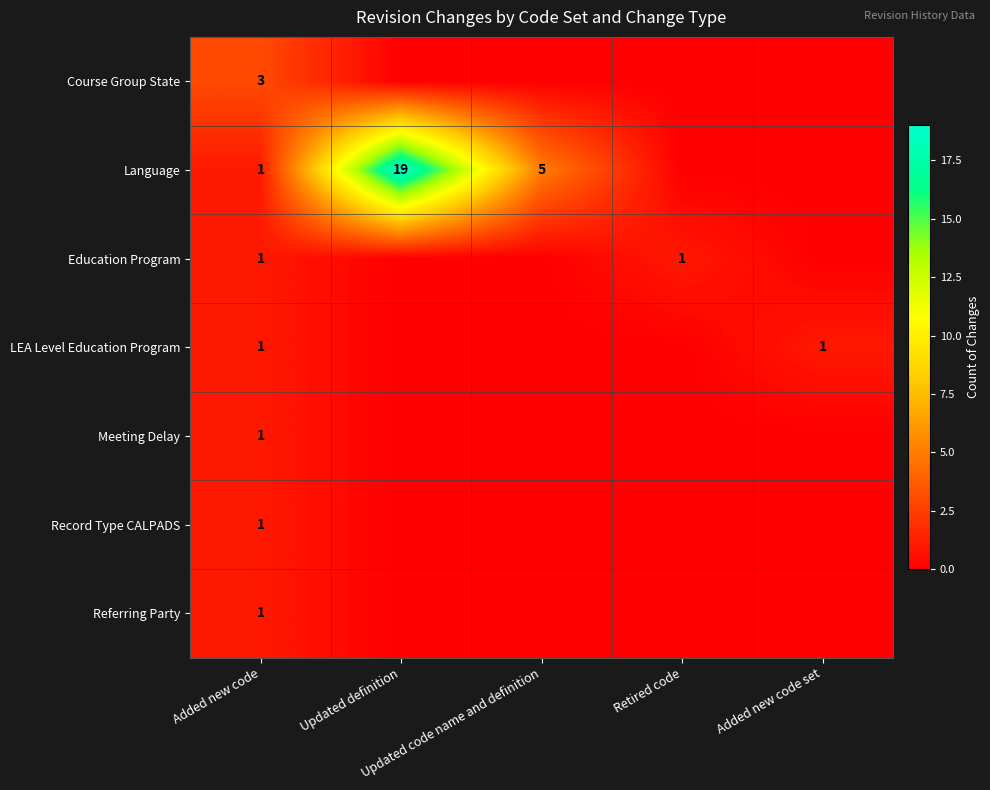

Which series changed the most between Updated code name and definition and Added new code set?

Language